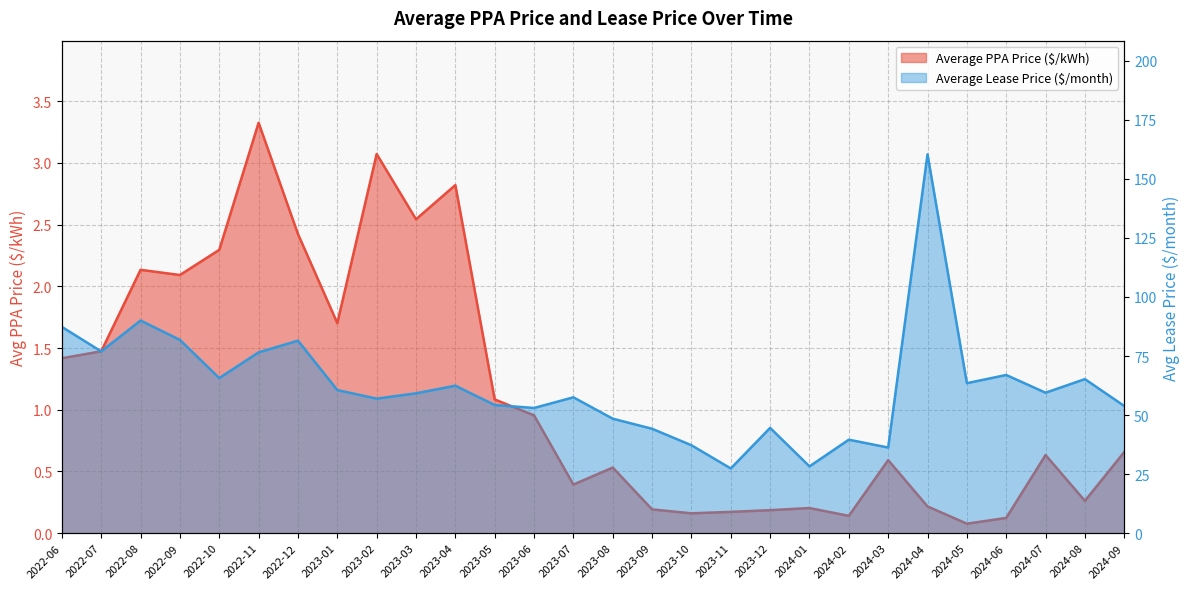

Rank the series by their average value, from lowest to highest.

Average PPA Price ($/kWh), Average Lease Price ($/month)